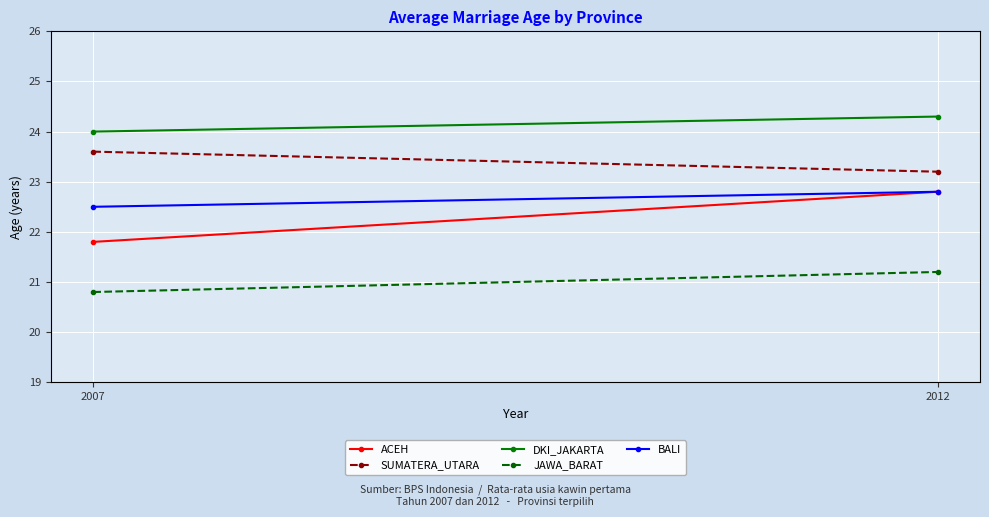

Which series has the largest total across all categories?

DKI_JAKARTA